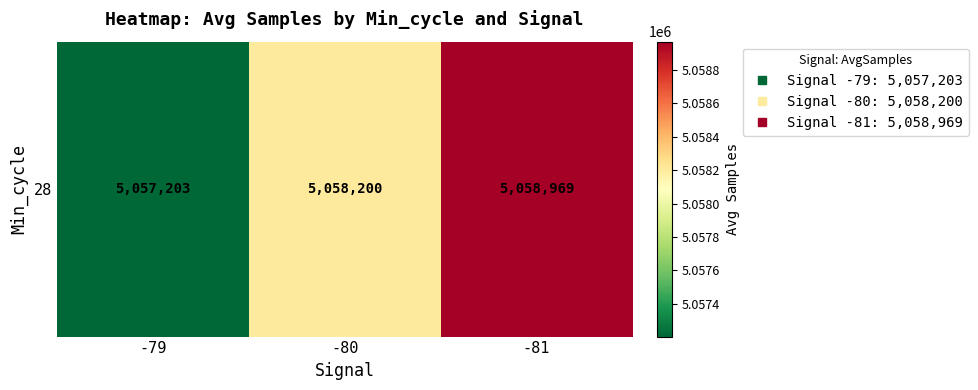

Rank the categories by value from highest to lowest.

-81, -80, -79